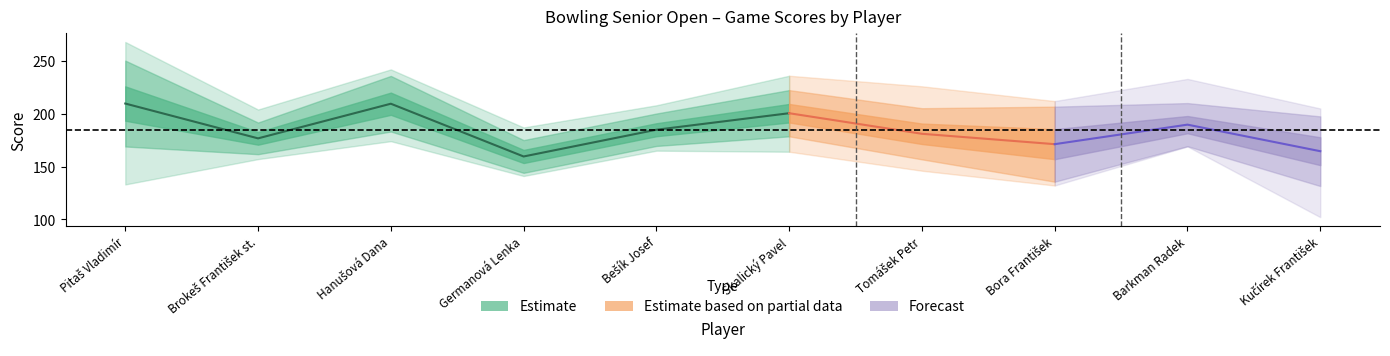

What is the greatest value displayed?

268